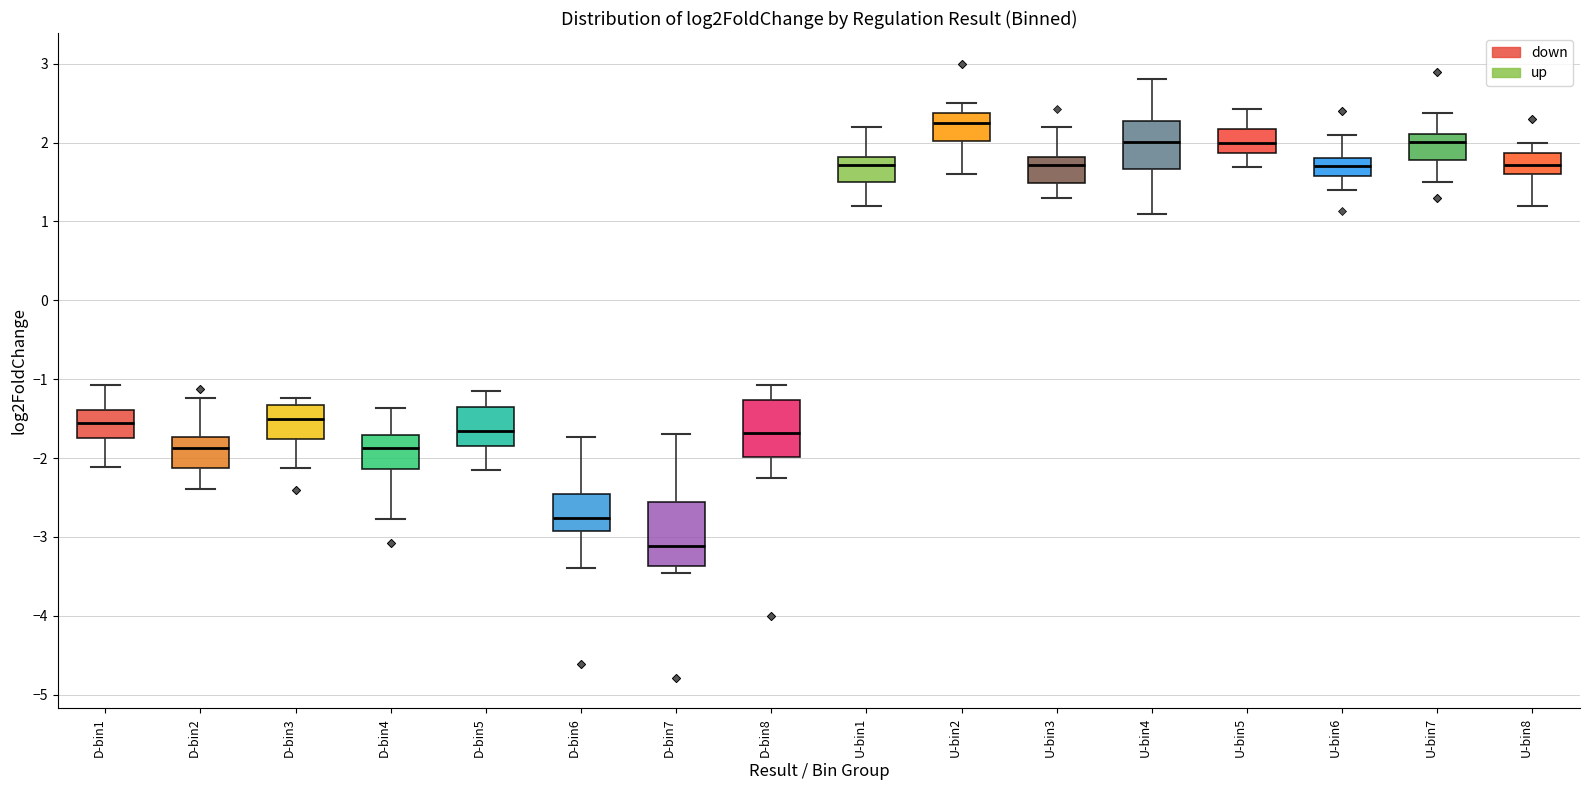

Where is the upper edge of the box for U-bin8 on the y-axis? The values are not printed on the chart, so give them approximately, as read against the axis.

1.9